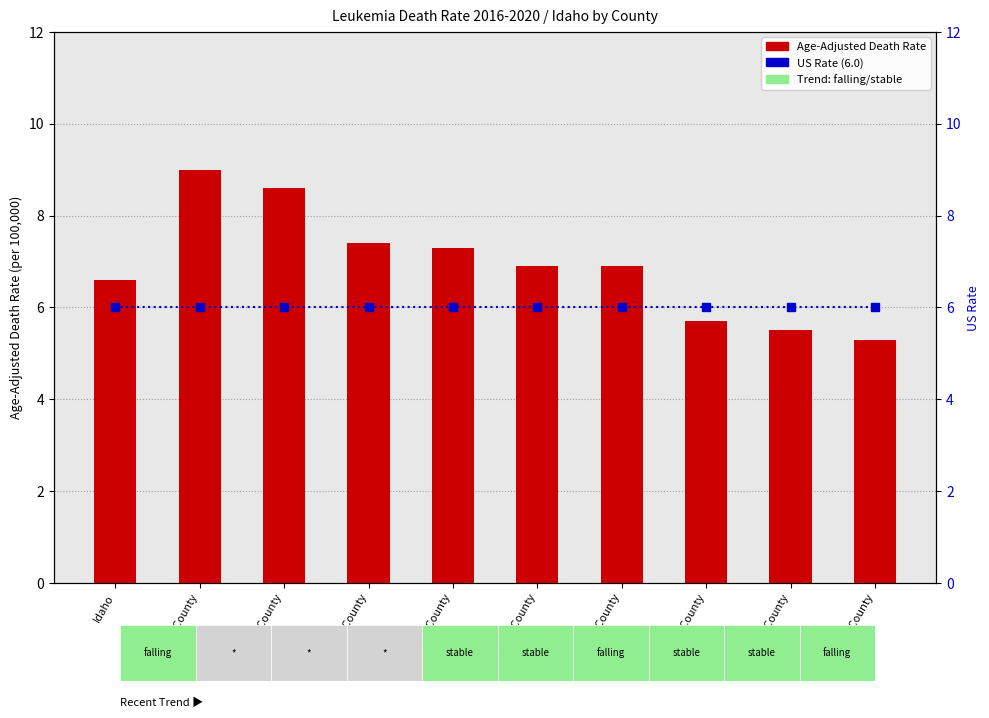

What is the spread (max minus min) of values at Nez Perce County?

0.5